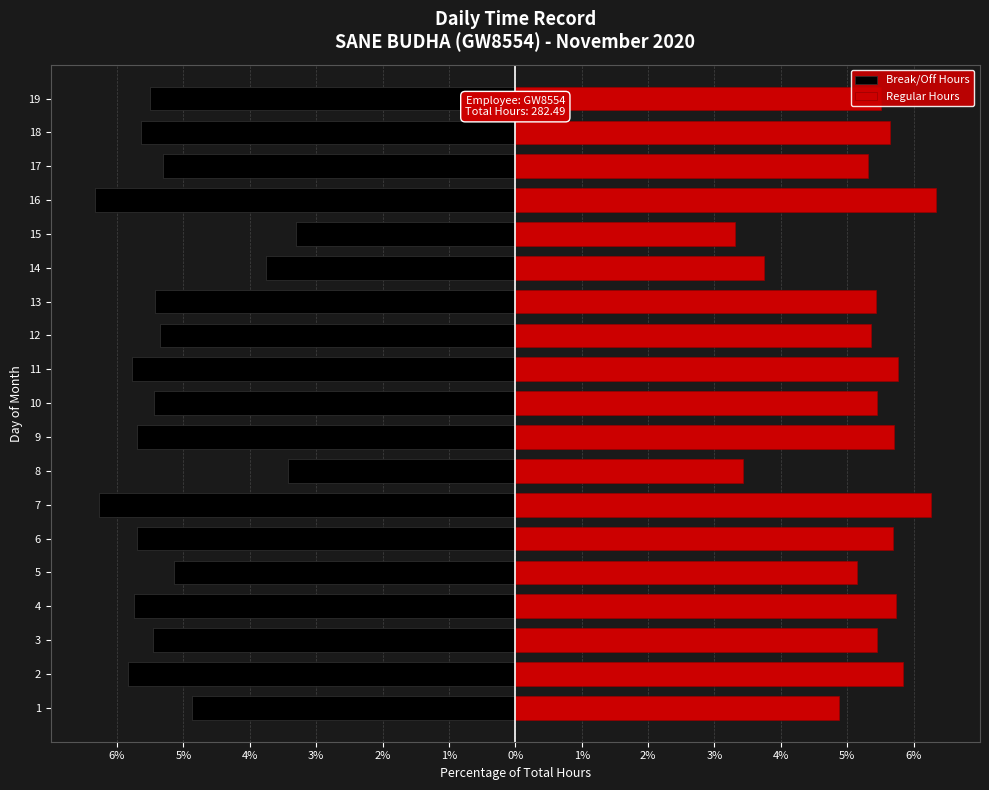

Rank the series by their maximum value, from lowest to highest.

Break/Off Hours, Regular Hours